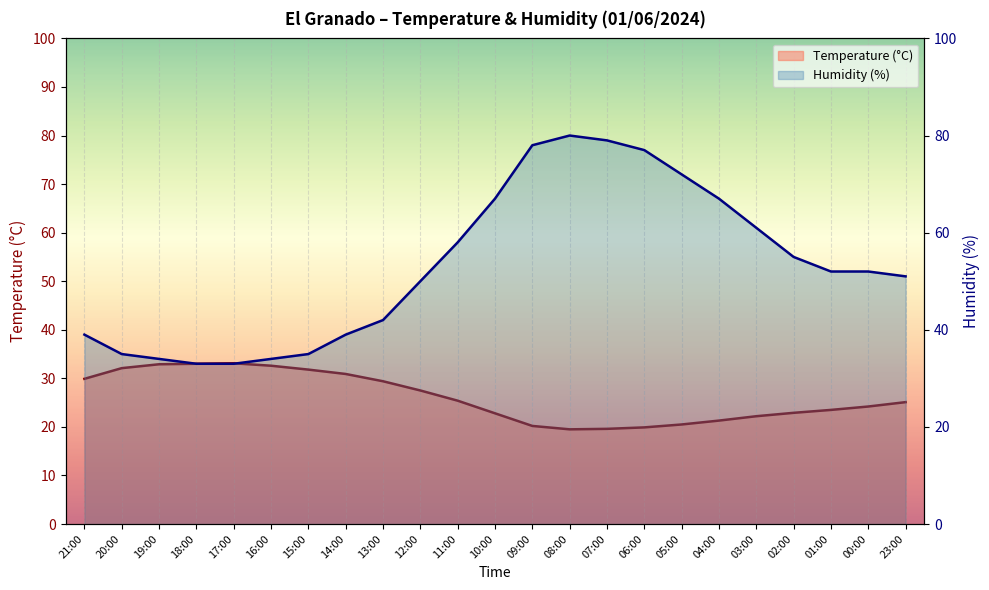

Where does the Humidity (%) series first go above 52?

11:00